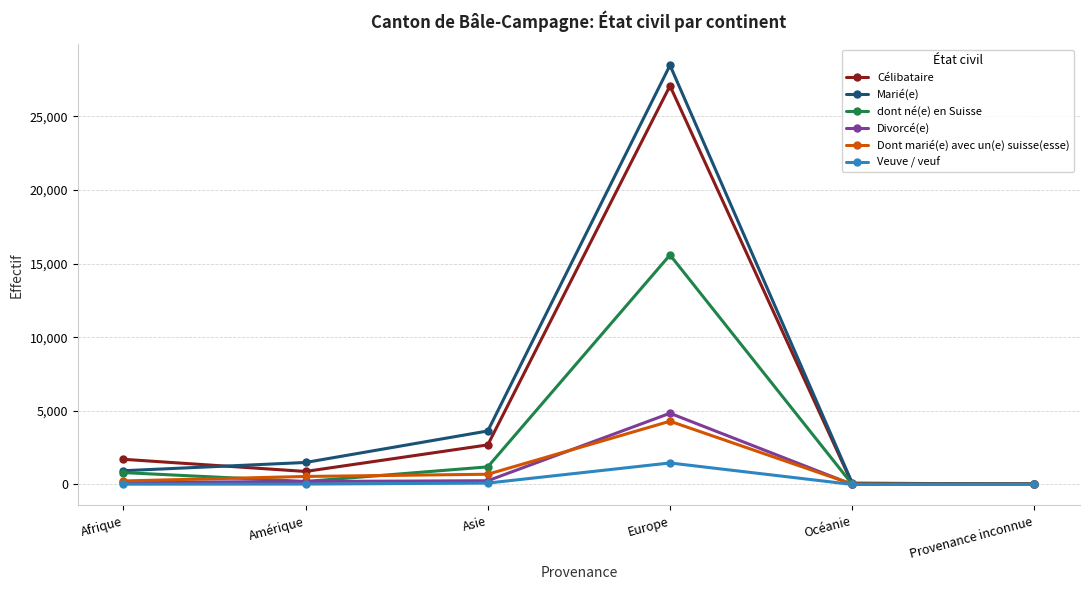

True or false: dont né(e) en Suisse has more than 1 interior local peaks.

False